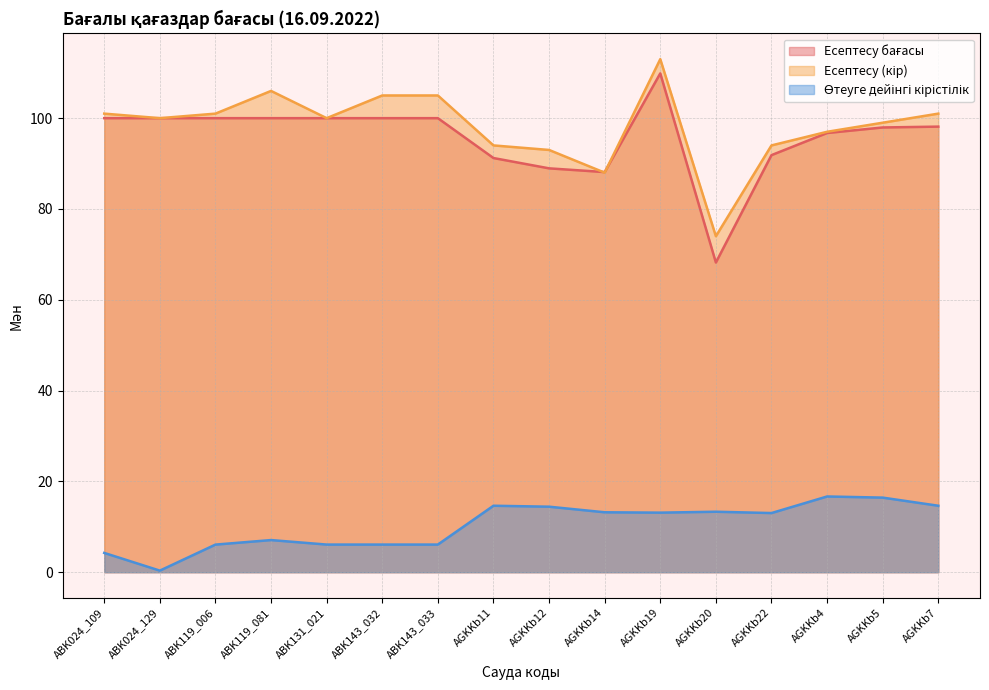

The value of Өтеуге дейінгі кірістілік at AGKKb7 is 14.6. True or false?

True